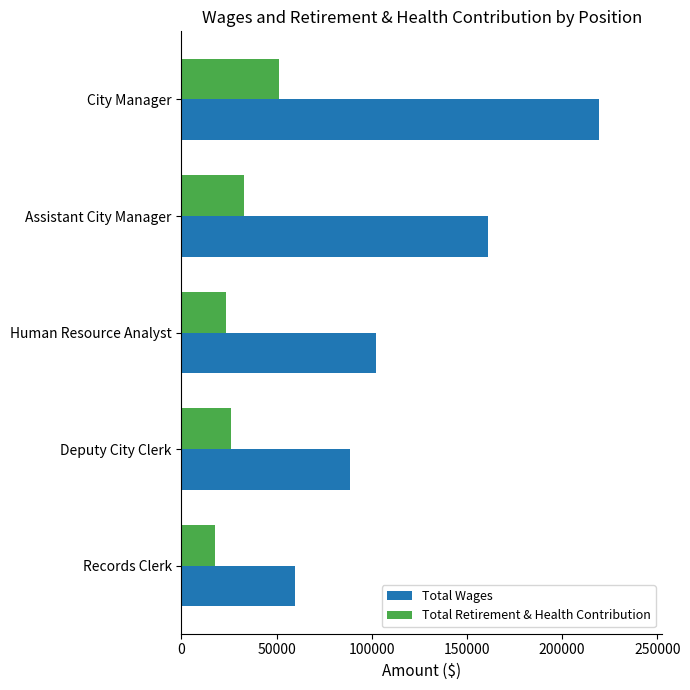

At how many categories does at least one series exceed 80625?

4